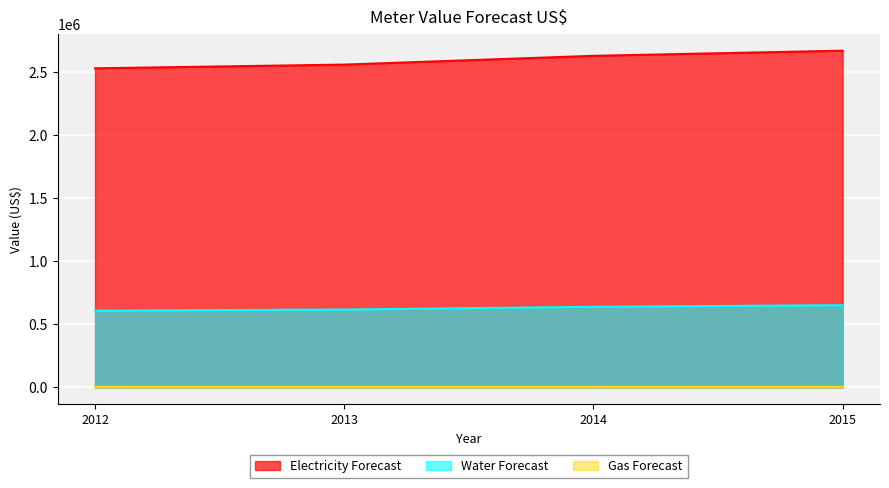

Where does the Electricity Forecast series first go above 2628477?

2015